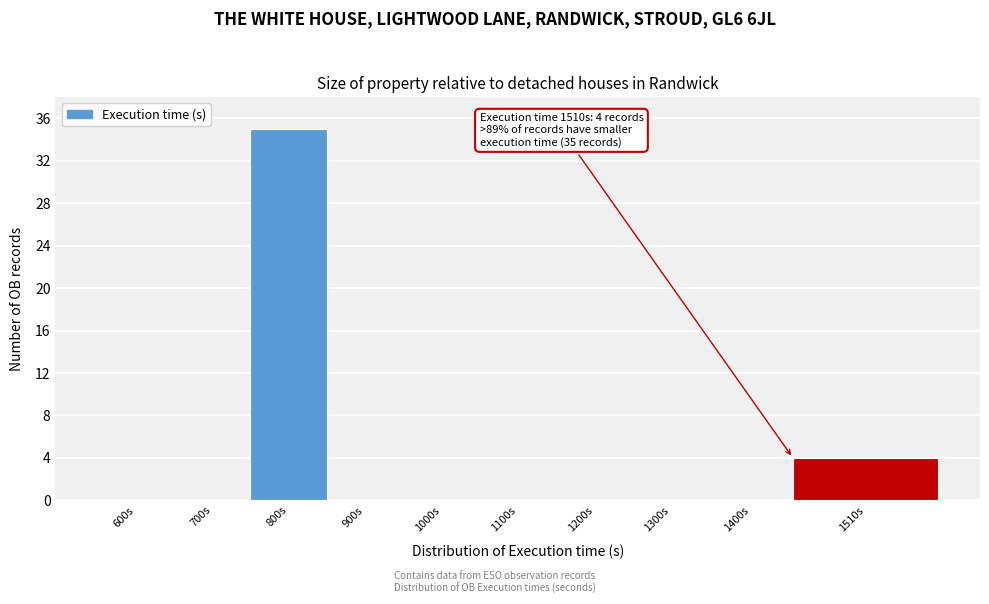

Reading left to right, what are all the values shown in this chart?

600s=0	700s=0	800s=35	900s=0	1000s=0	1100s=0	1200s=0	1300s=0	1400s=0	1510s=4